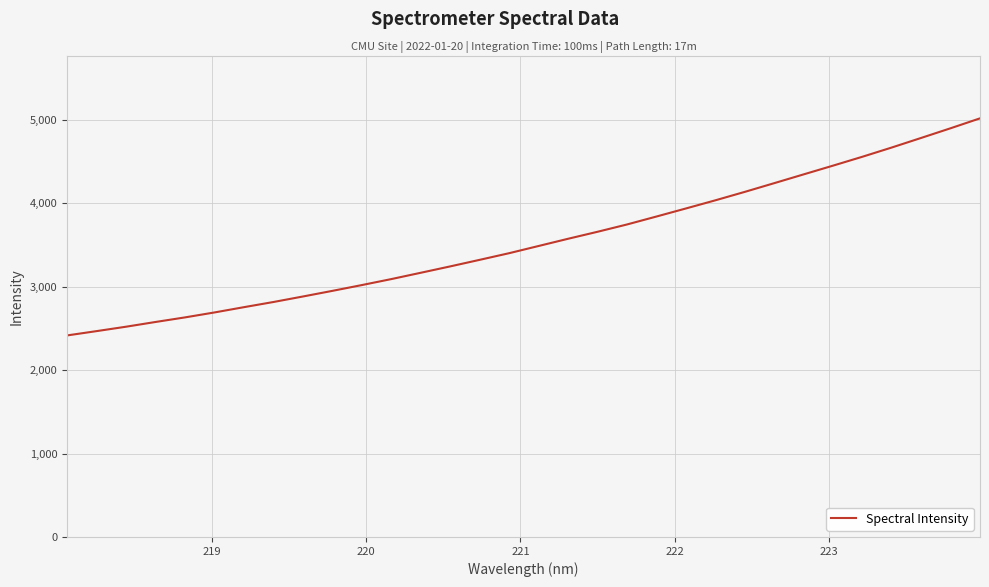

What is the minimum value shown in the chart?

2414.4